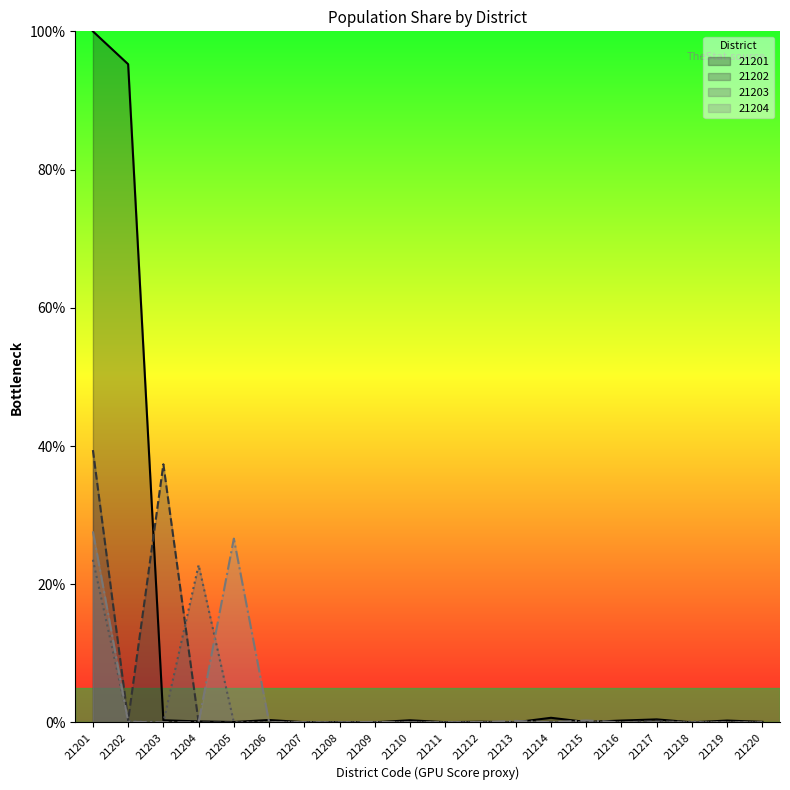

True or false: 21201 has a value of 0.1 at 21215.

True